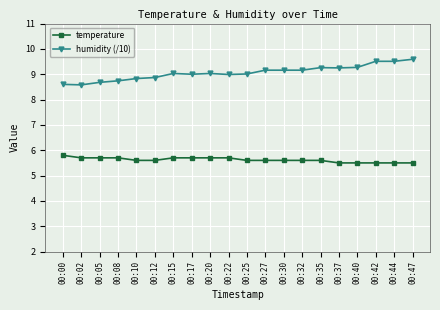

Is it true that humidity (/10) equals 9.5 at 00:42?

True